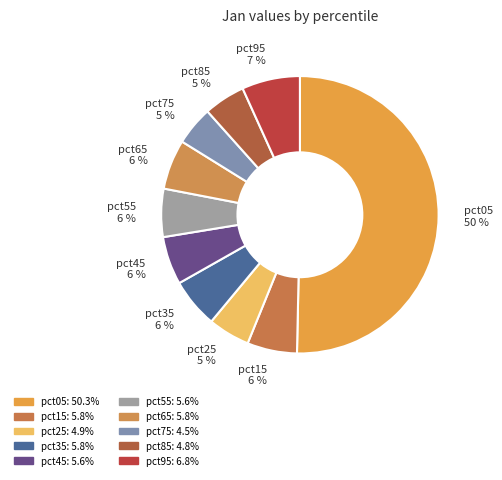

Is it true that pct25 is 5% of the pie?

True